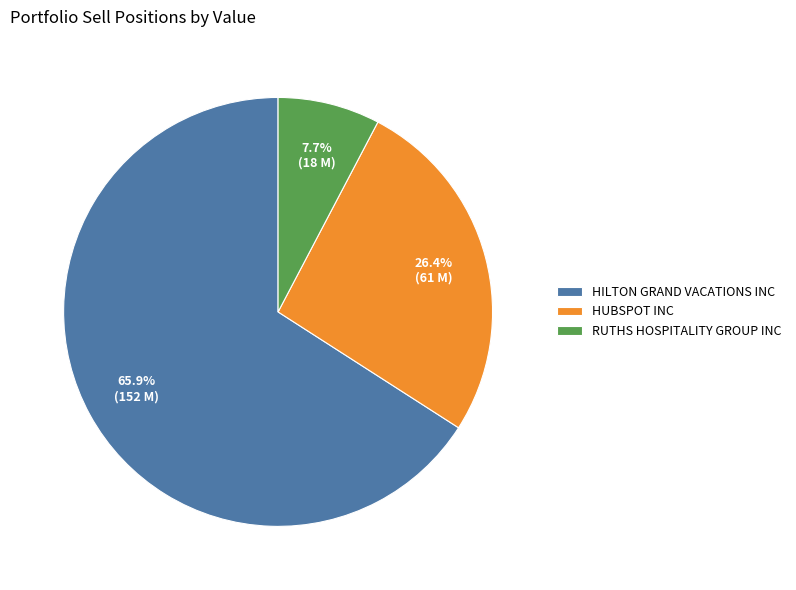

To the nearest percent, what portion does RUTHS HOSPITALITY GROUP INC represent?

8%